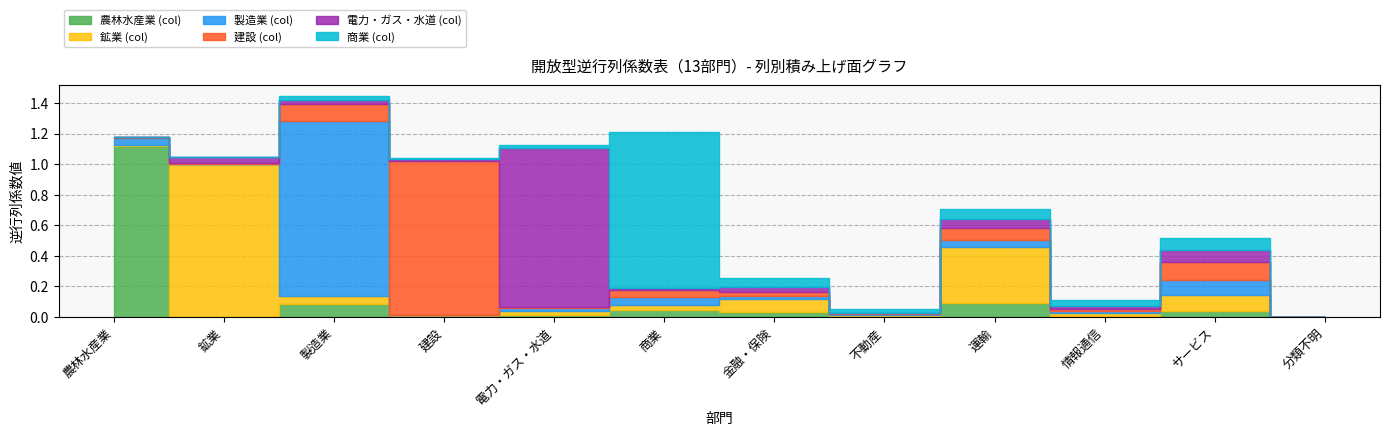

What is the total value across all series at 鉱業?

1.0